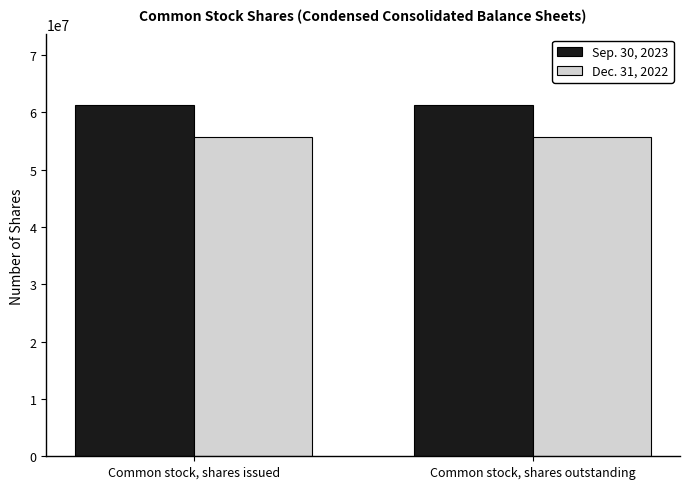

How many categories are shown in the chart?

2